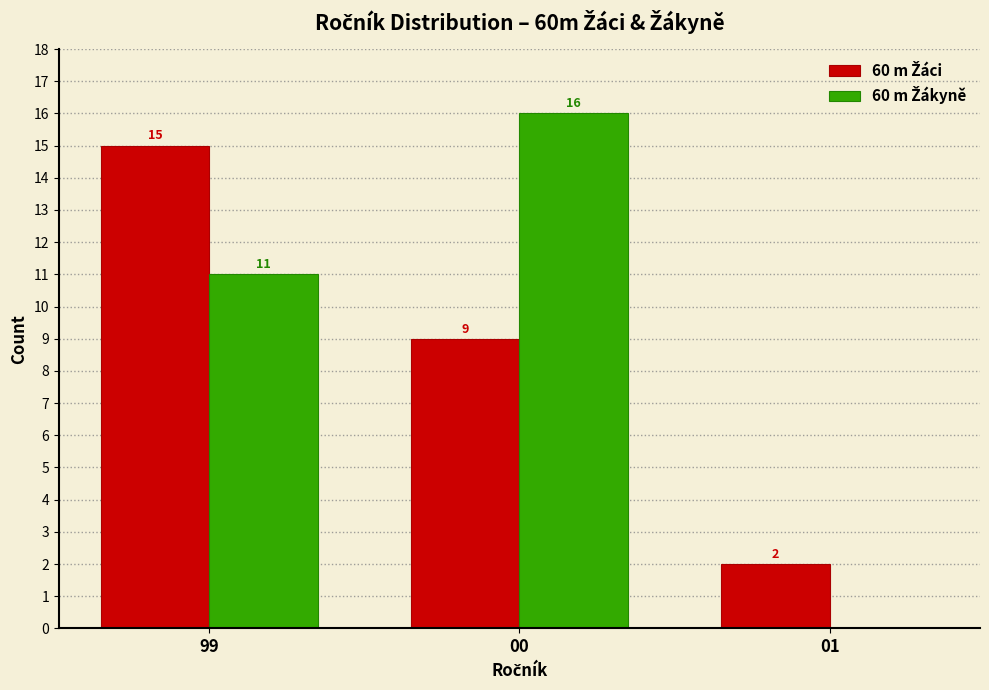

At which category is the sum across all series the highest?

99